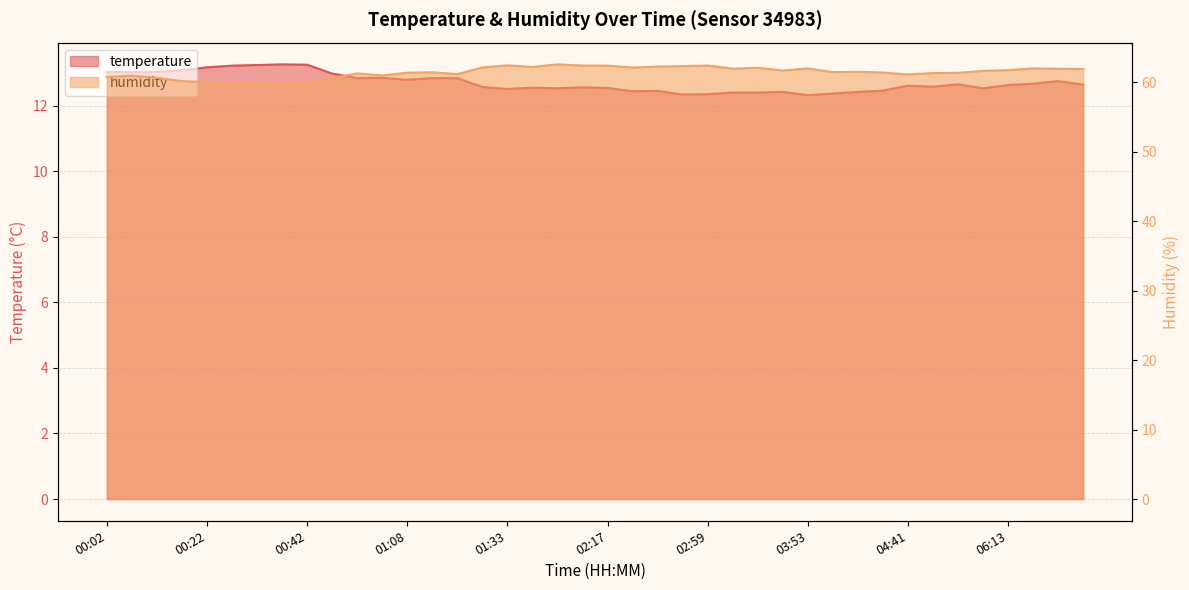

Which has a higher value, 03:10 or 00:53?

00:53